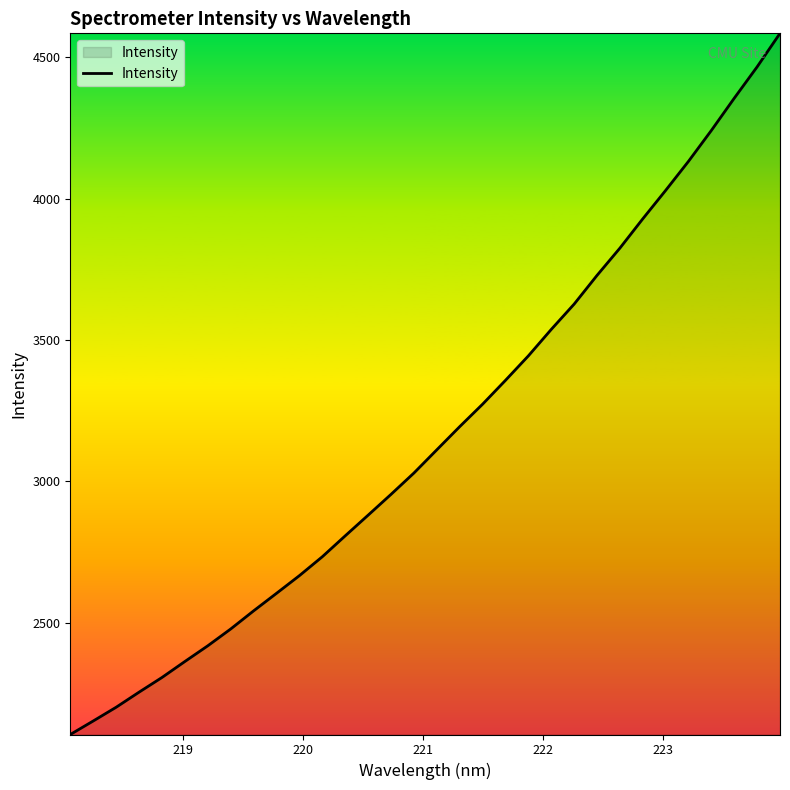

What is the difference between the maximum and minimum values?

2481.2